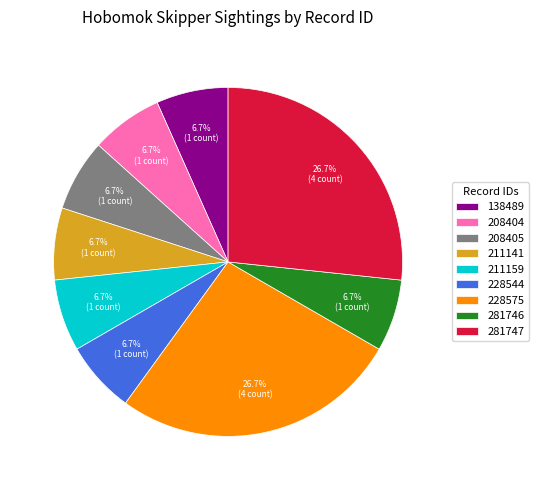

Combined, do 208405 and 211141 account for over 50%?

No